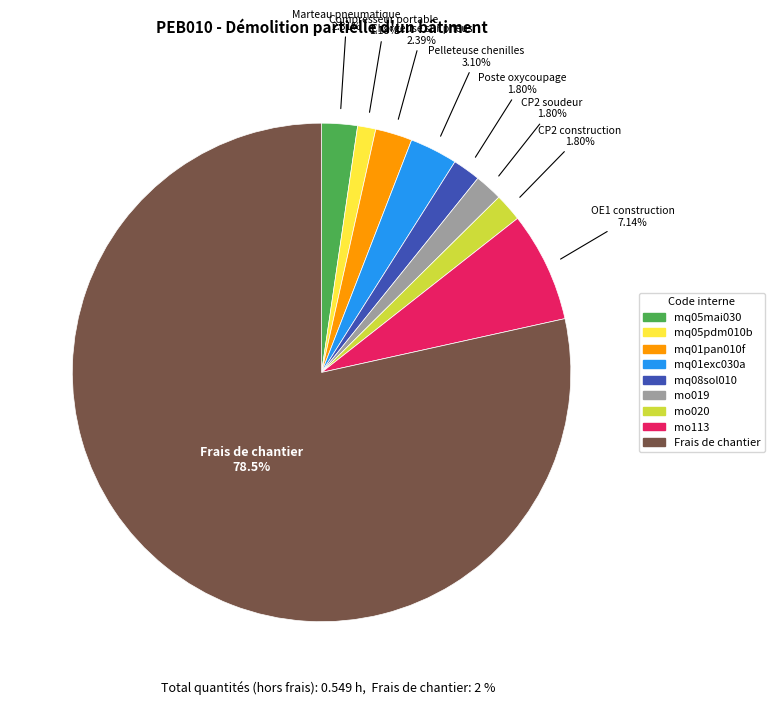

Which category has the smallest portion of the pie?

mq05pdm010b